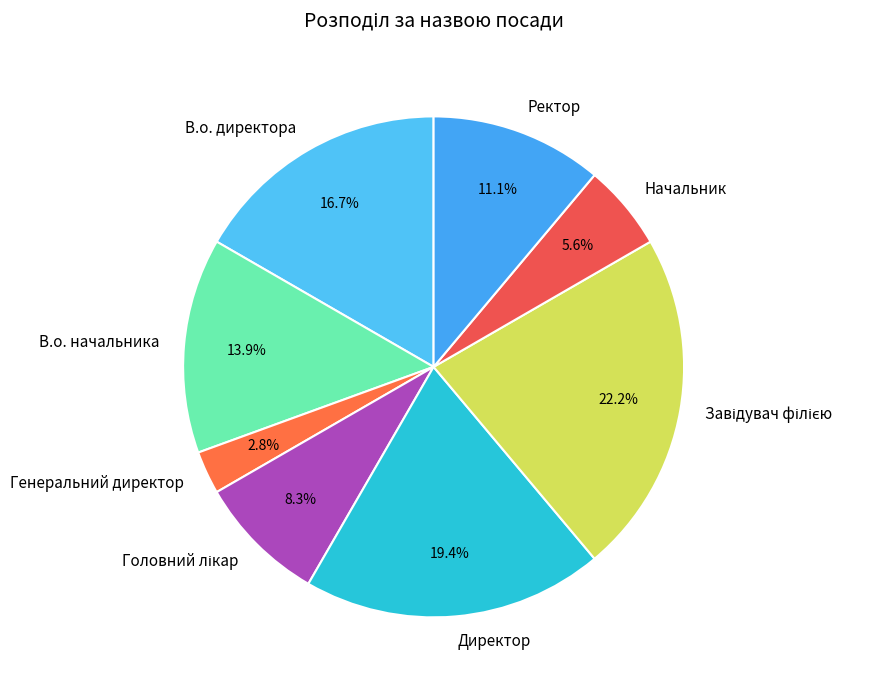

True or false: Генеральний директор accounts for 3% of the total.

True